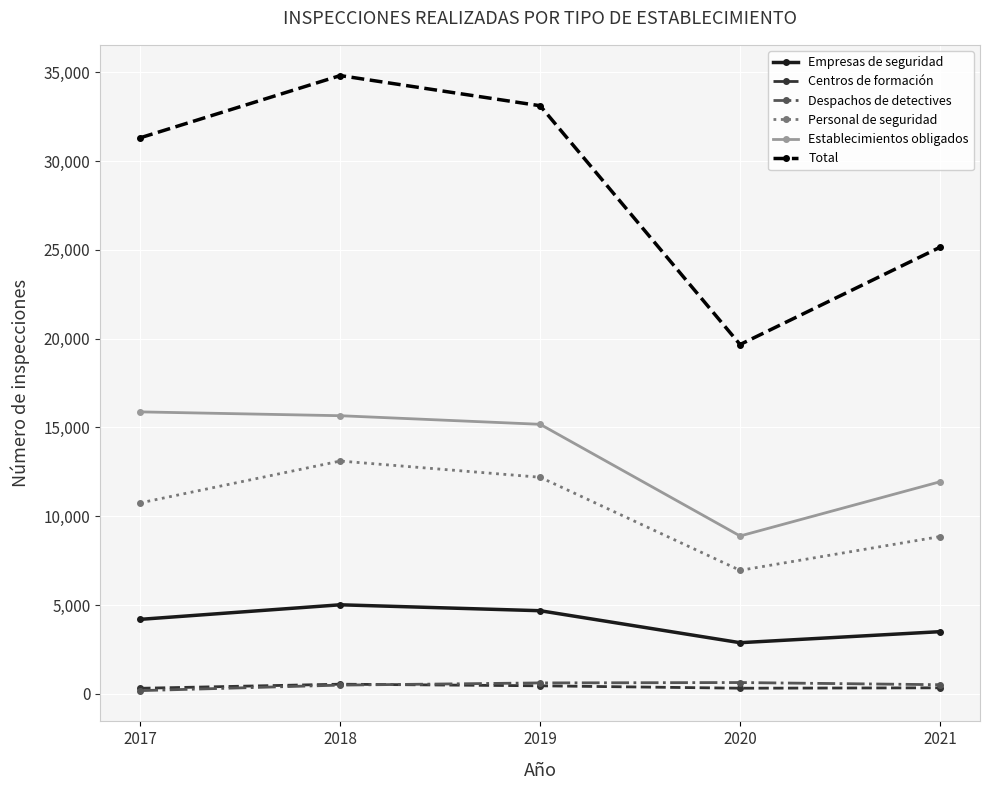

At how many categories does at least one series exceed 23247?

4